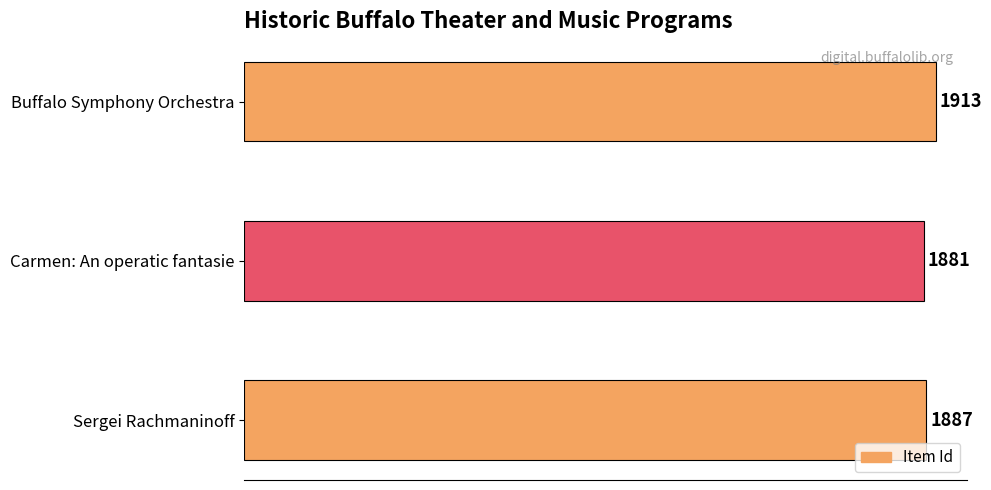

At which category does the chart reach its minimum across all series?

Carmen: An operatic fantasie